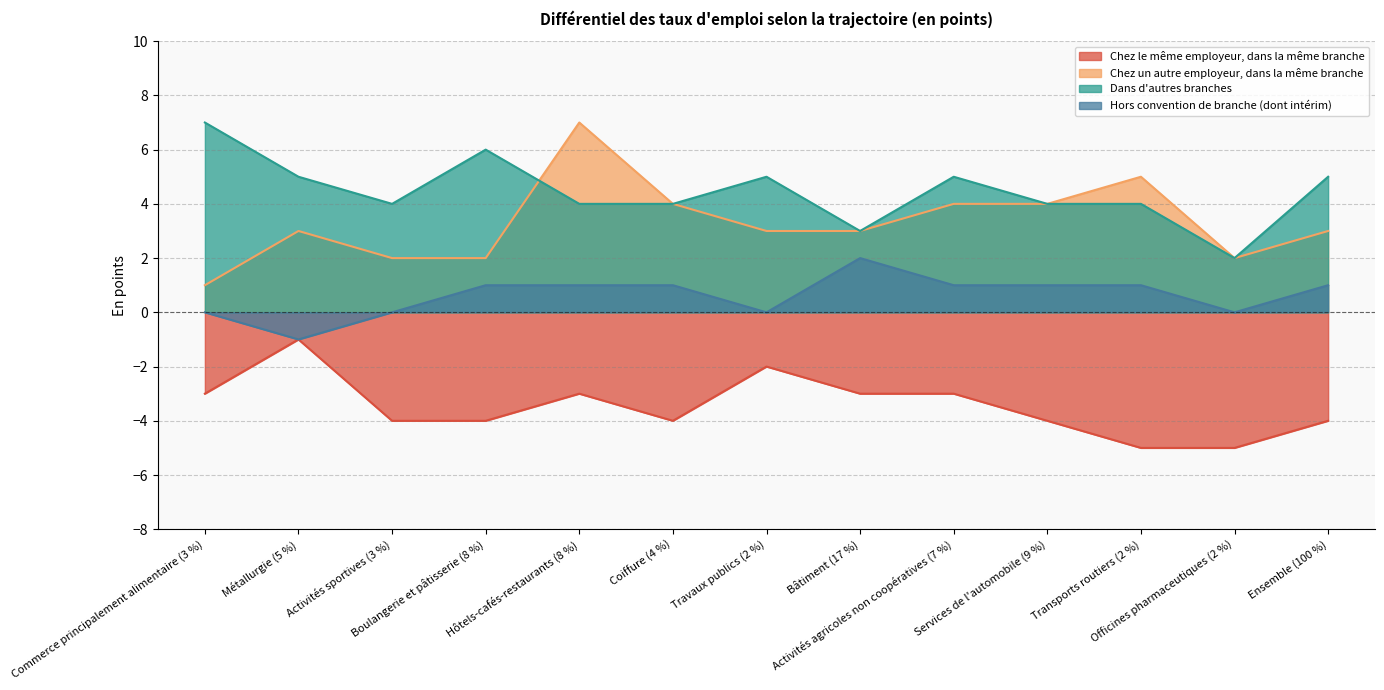

Rank the categories by Hors convention de branche (dont intérim) value from highest to lowest.

Bâtiment (17 %), Boulangerie et pâtisserie (8 %), Hôtels-cafés-restaurants (8 %), Coiffure (4 %), Activités agricoles non coopératives (7 %), Services de l'automobile (9 %), Transports routiers (2 %), Ensemble (100 %), Commerce principalement alimentaire (3 %), Activités sportives (3 %), Travaux publics (2 %), Officines pharmaceutiques (2 %), Métallurgie (5 %)